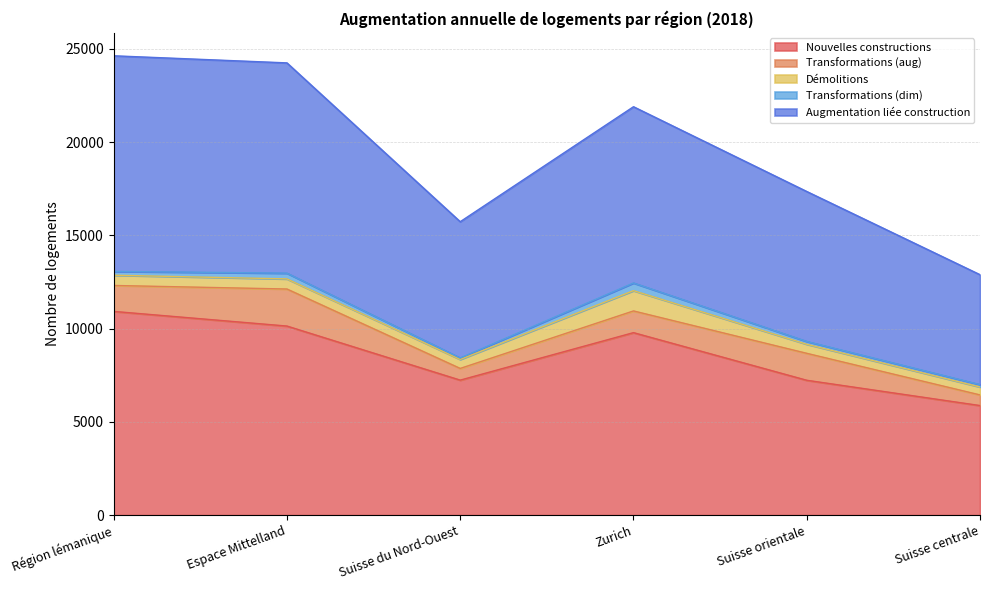

True or false: Transformations (aug) and Augmentation liée construction intersect in this chart.

False